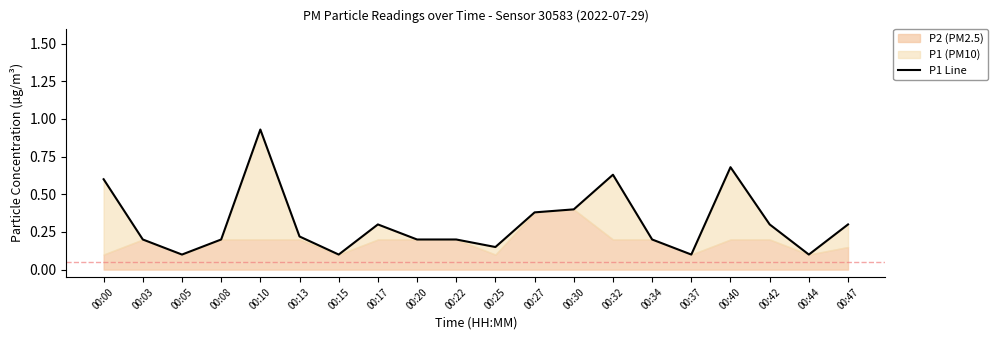

True or false: the data has more than 2 interior local peaks.

True